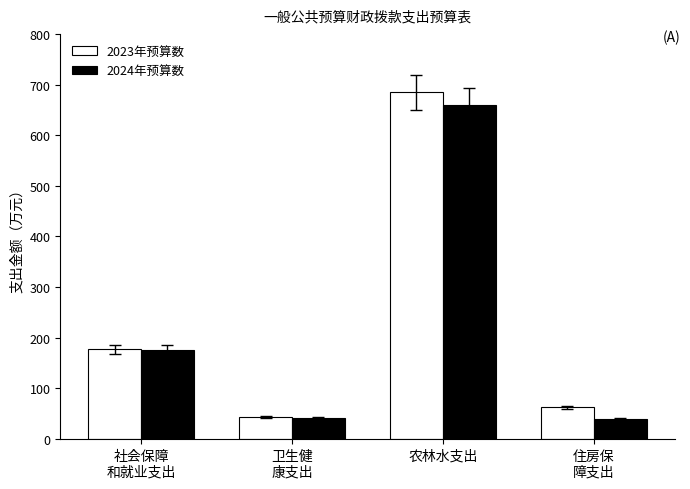

Which series has the widest spread of values?

2023年预算数